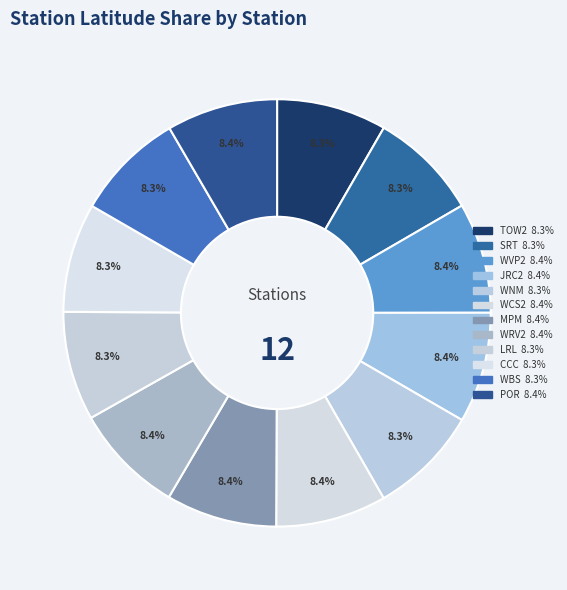

To the nearest percent, what portion does WBS represent?

8%